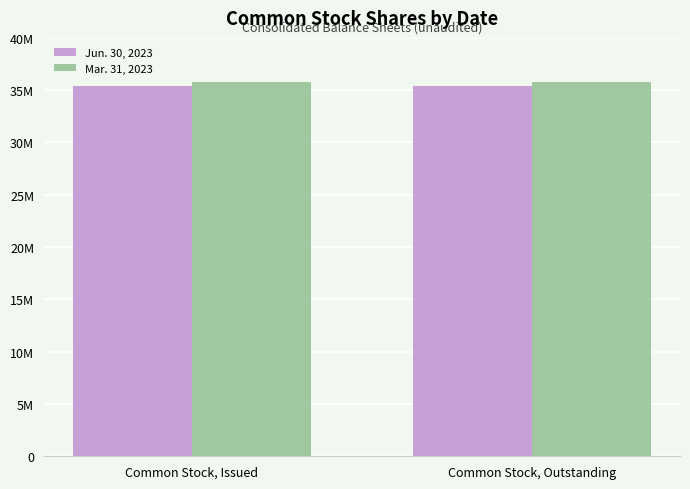

Reading left to right, extract all data points from this chart.

Jun. 30, 2023: Common Stock, Issued=35446312	Common Stock, Outstanding=35446312
Mar. 31, 2023: Common Stock, Issued=35768376	Common Stock, Outstanding=35768376